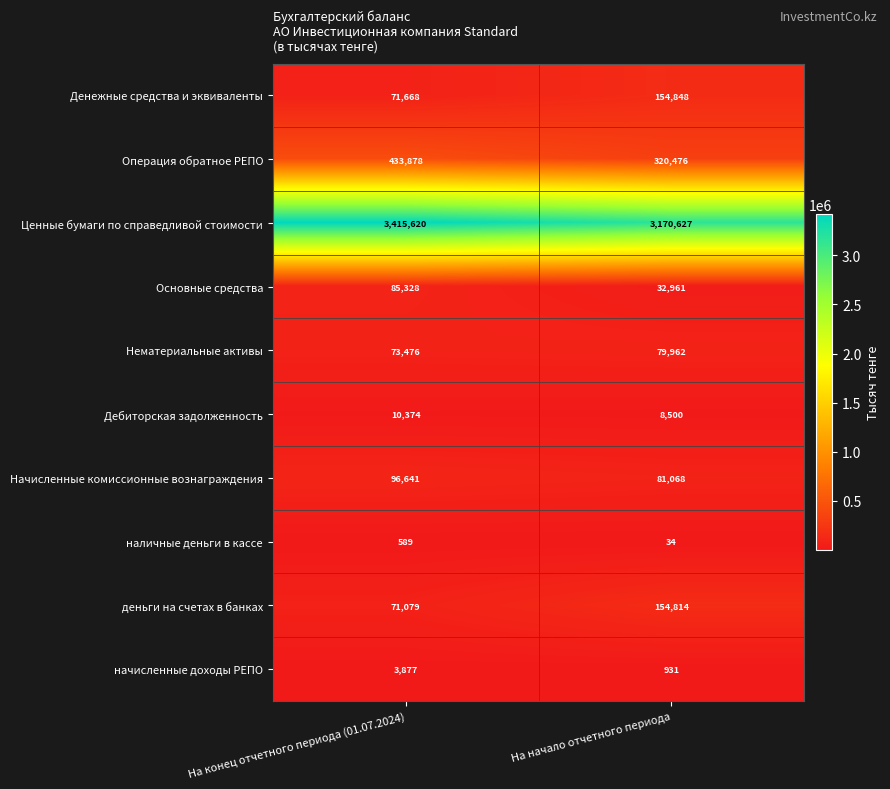

Which series has the largest total across all categories?

Ценные бумаги по справедливой стоимости